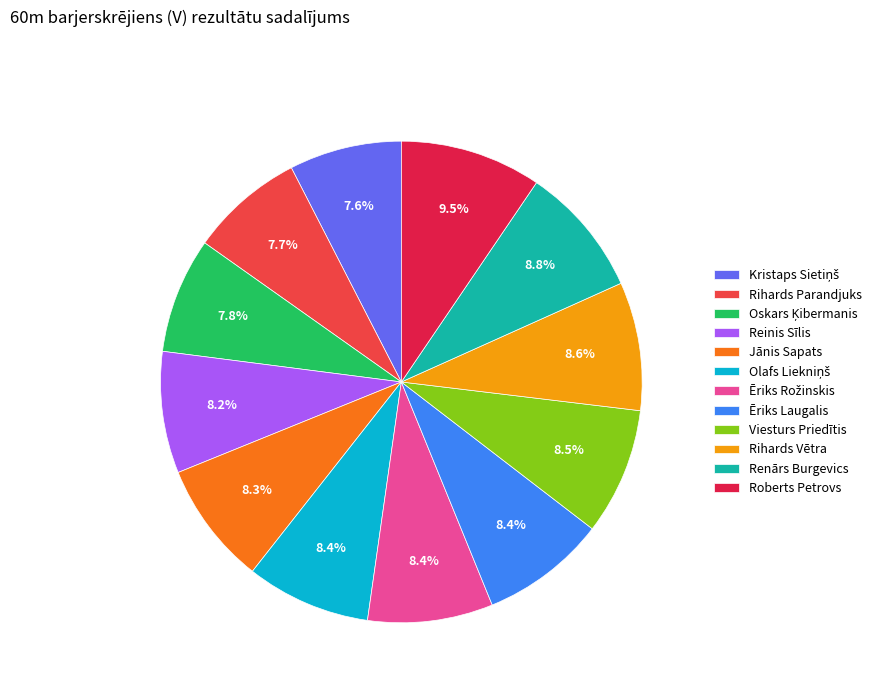

Between Rihards Parandjuks and Roberts Petrovs, which is larger?

Roberts Petrovs